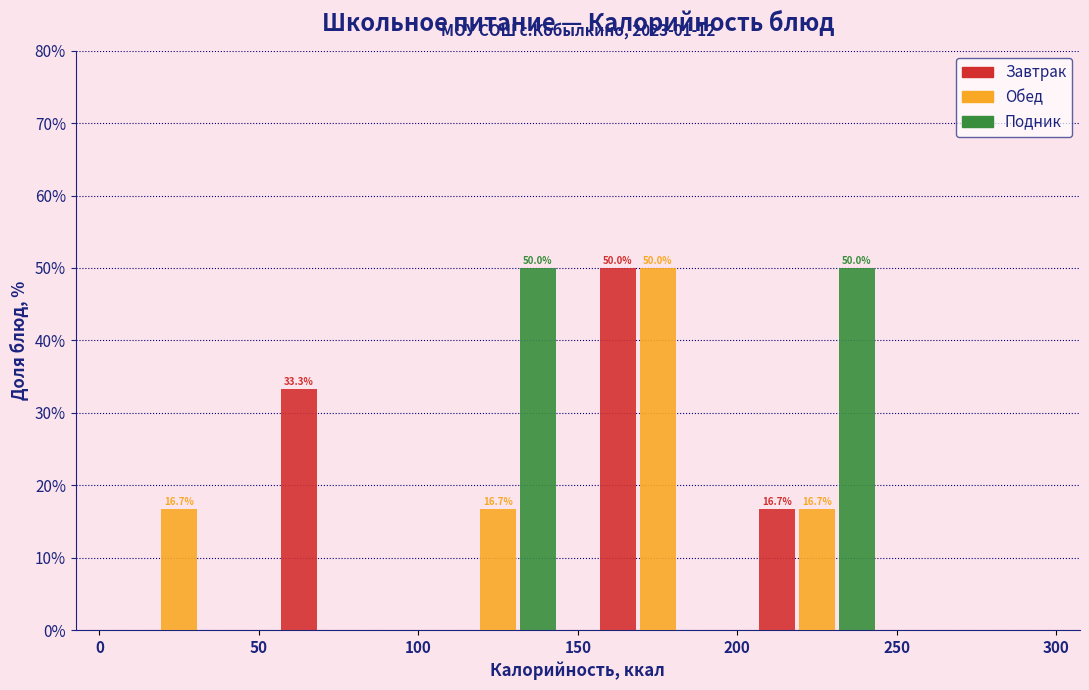

In the Обед series, which range on the x-axis has the tallest bar?

150 to 200